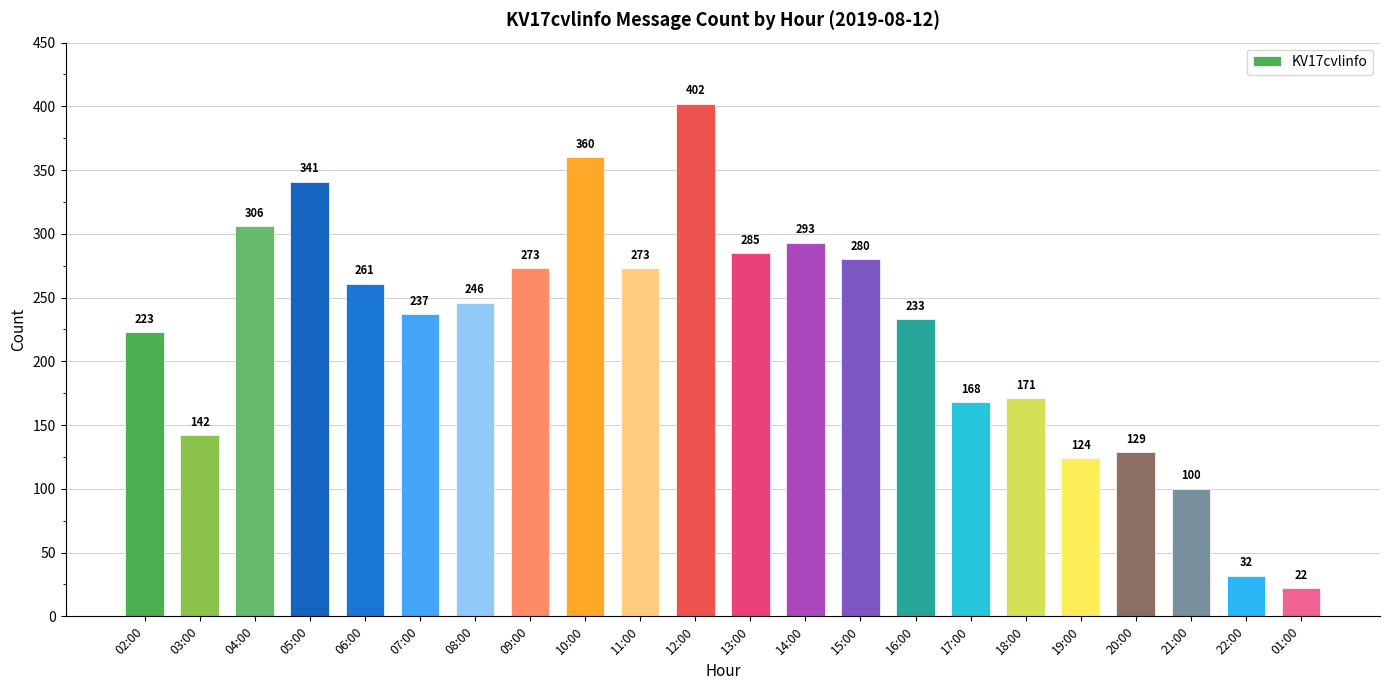

What is the smallest value displayed?

22